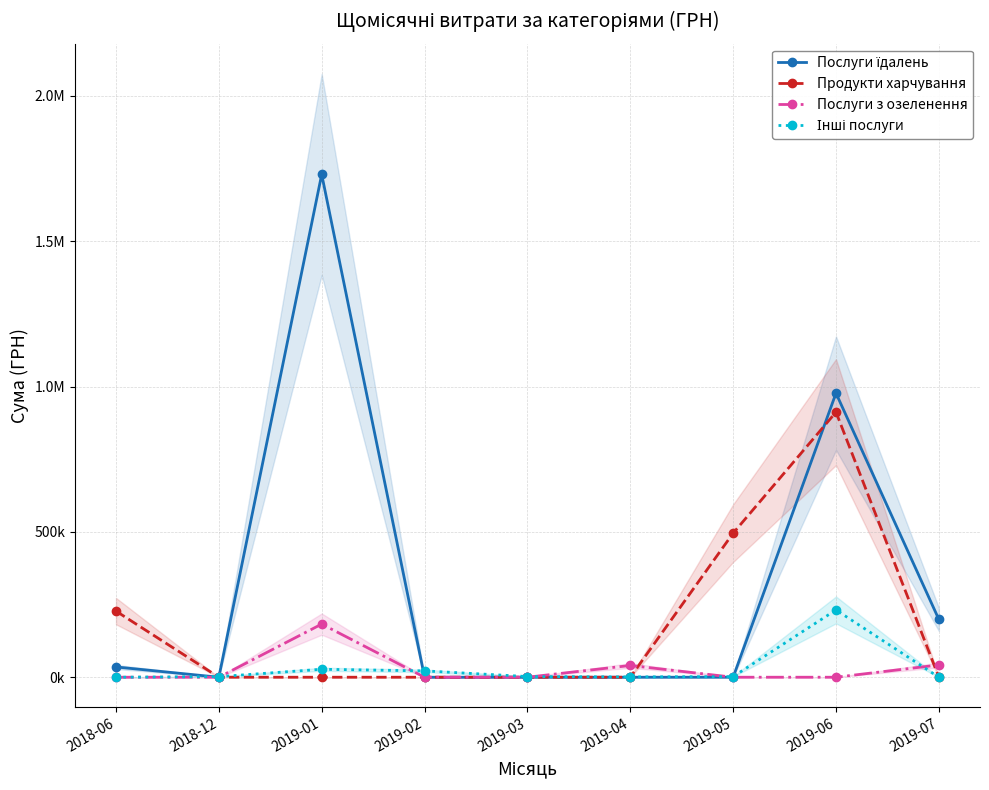

At 2019-01, list the series in order from smallest to largest.

Продукти харчування, Інші послуги, Послуги з озеленення, Послуги їдалень